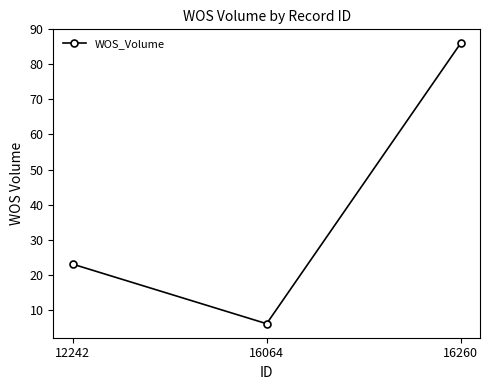

How many data points are less than 23?

1